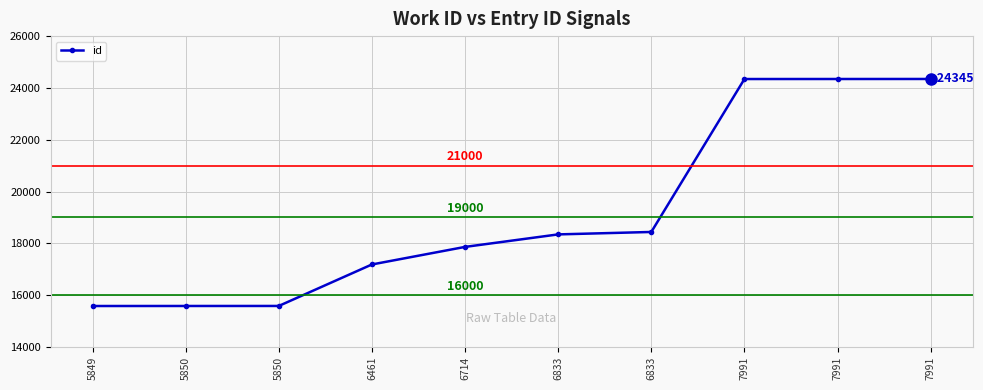

What is the minimum value shown in the chart?

15579